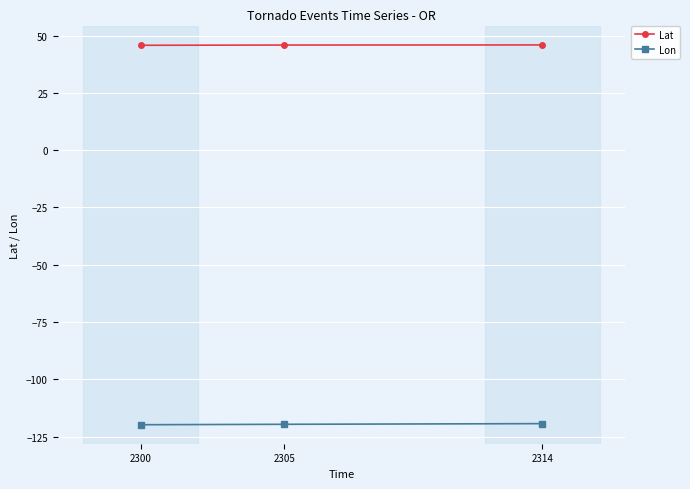

What are all the series names shown in the legend?

Lat, Lon